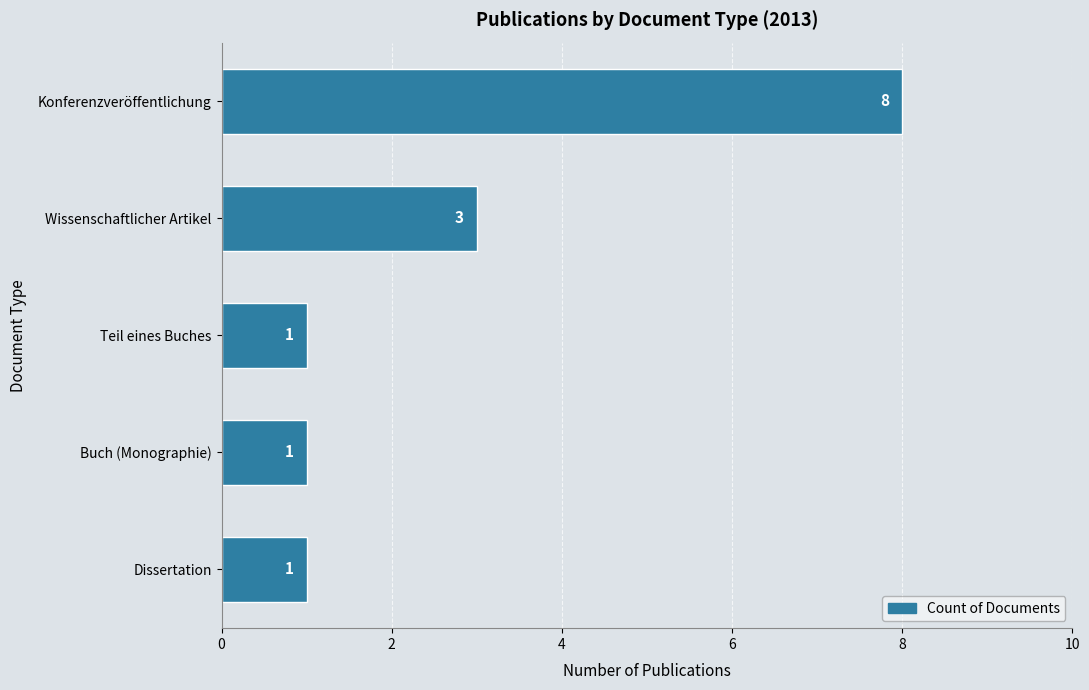

What is the difference between the maximum and minimum values?

7